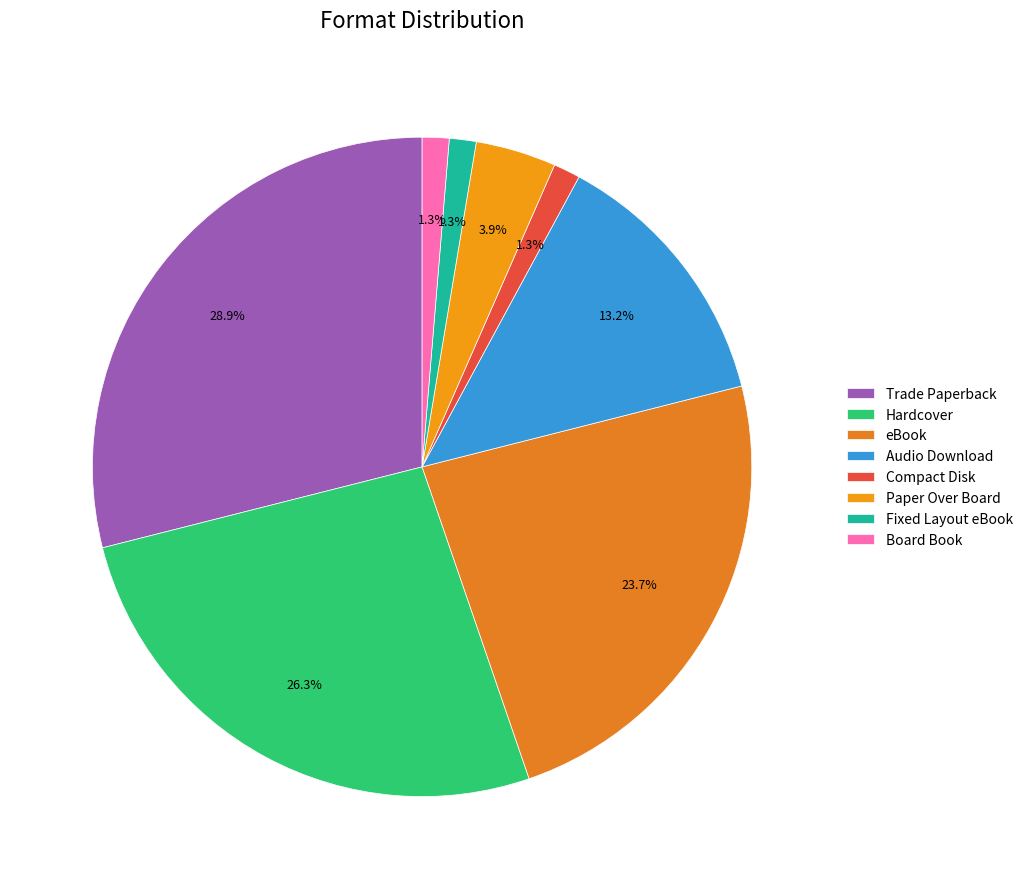

To the nearest percent, what percentage of the pie is Fixed Layout eBook?

1%